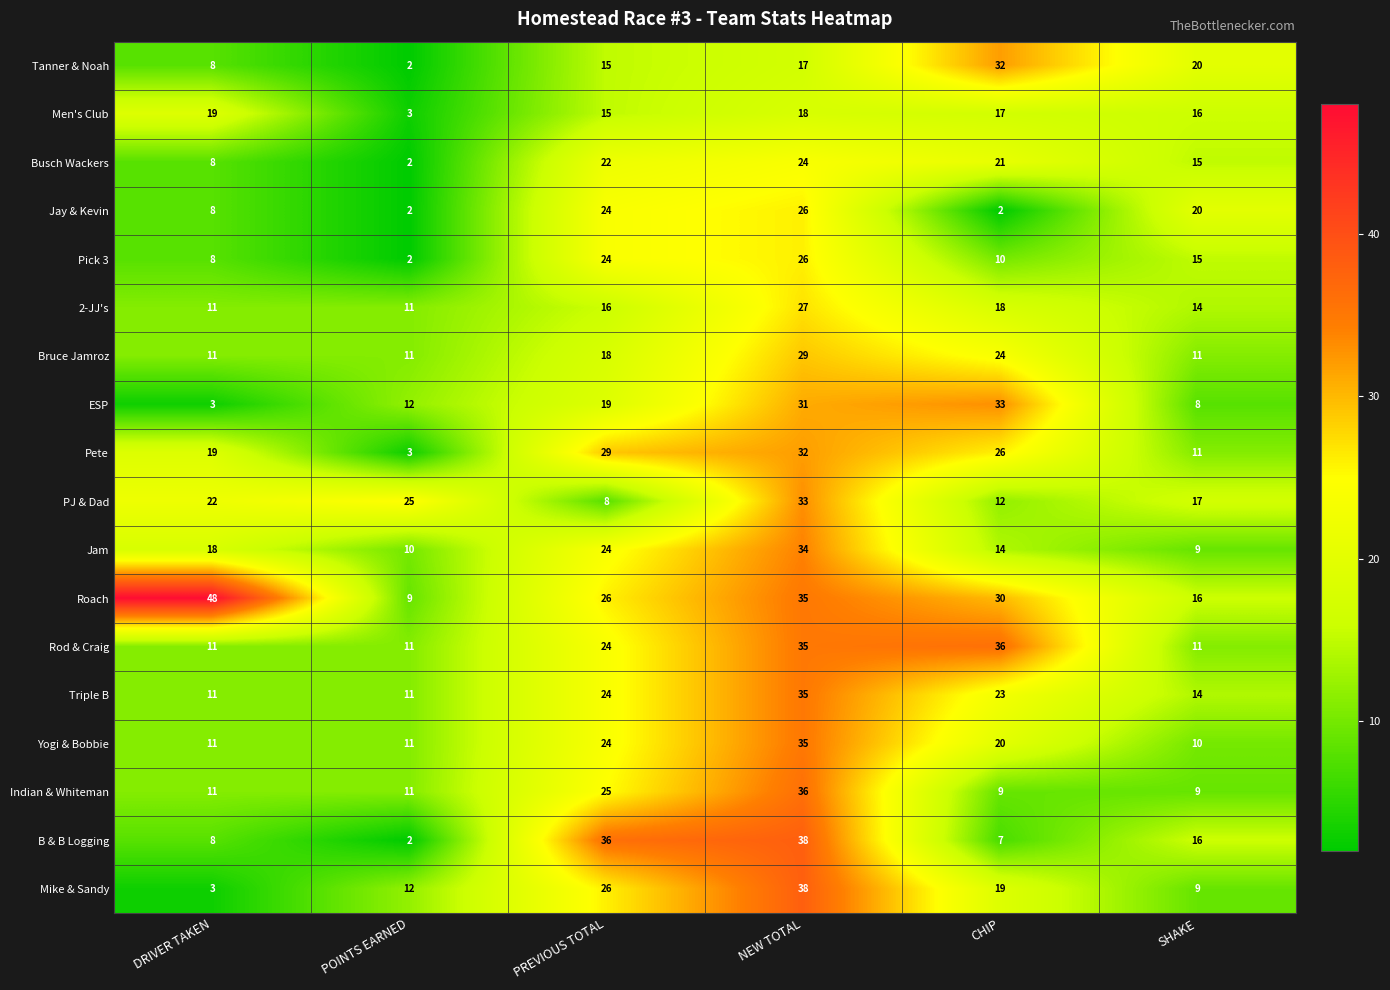

Is it true that Pete equals 19 at DRIVER TAKEN?

True